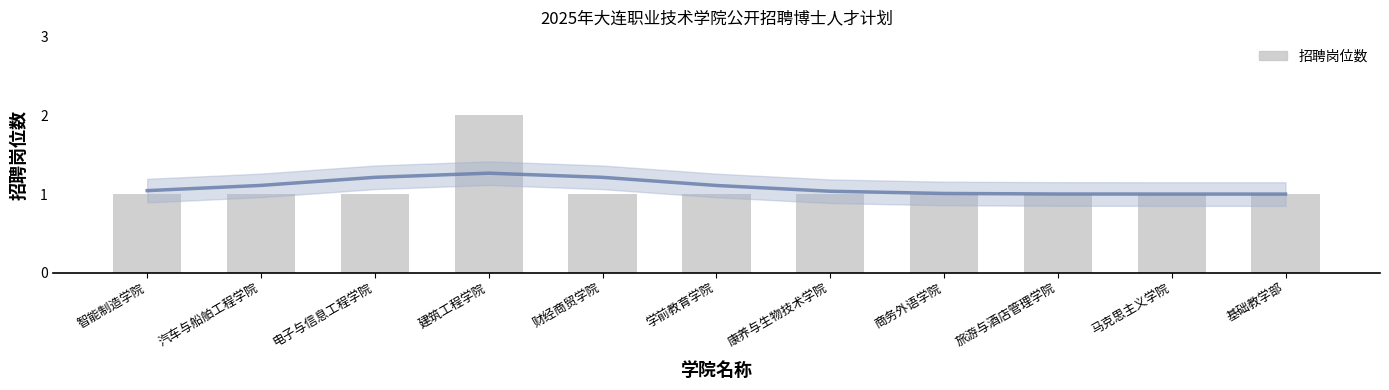

What is the average value?

1